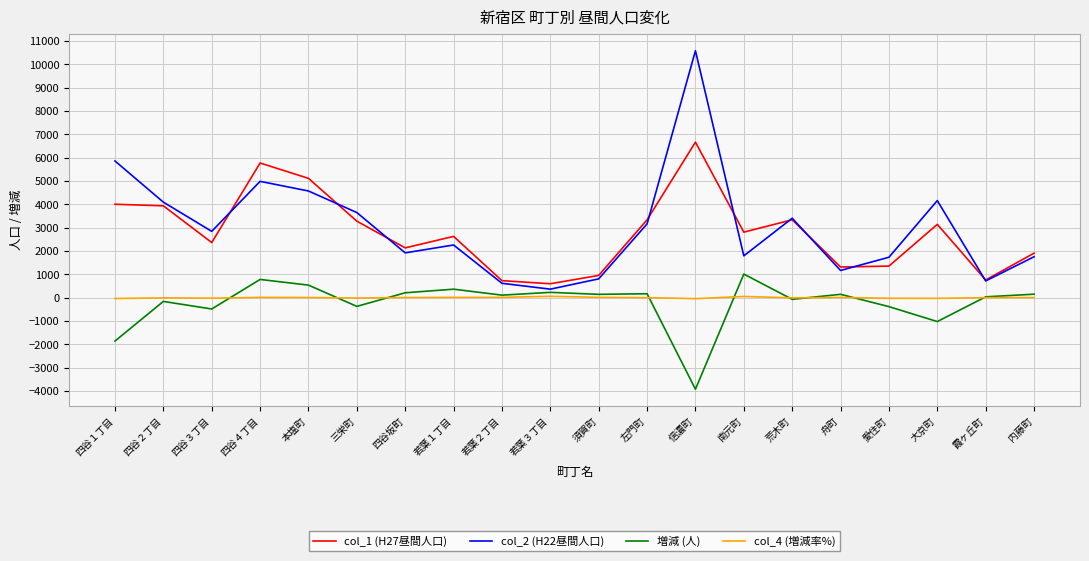

What position from the left is 四谷４丁目?

4